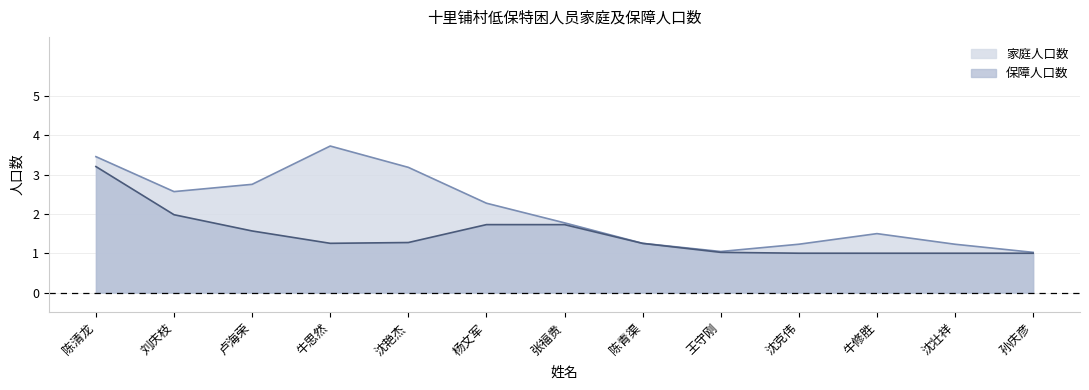

Which series has the widest spread of values?

家庭人口数